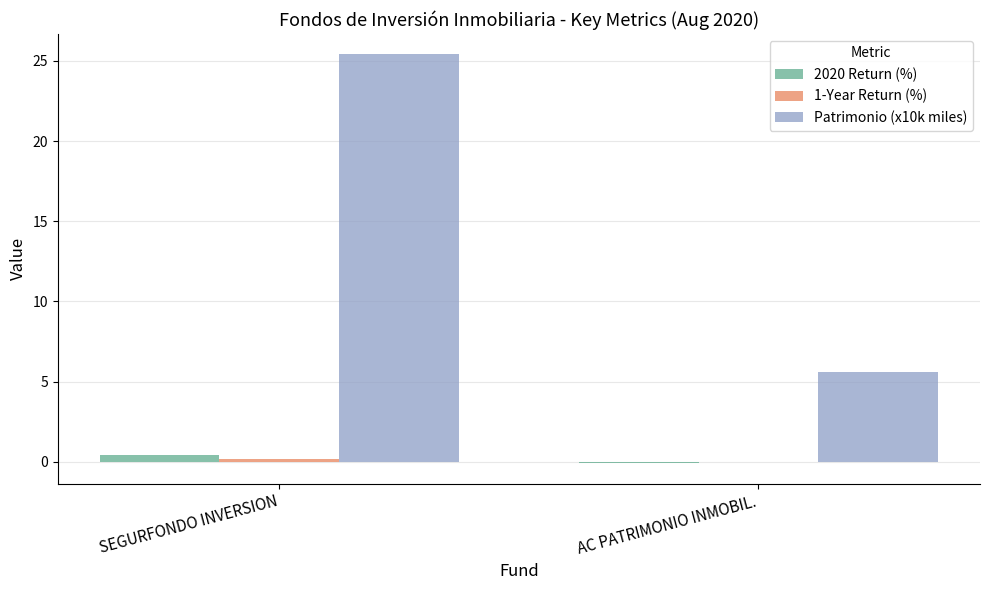

Which series has the widest spread of values?

Patrimonio (x10k miles)